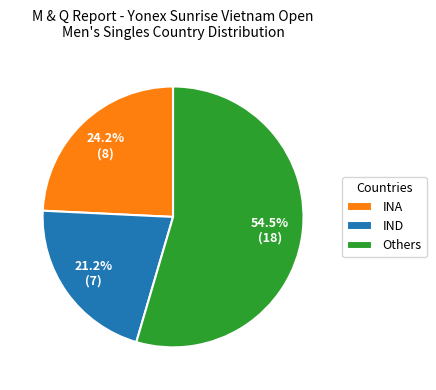

Is there any slice that represents more than half of the pie?

Yes